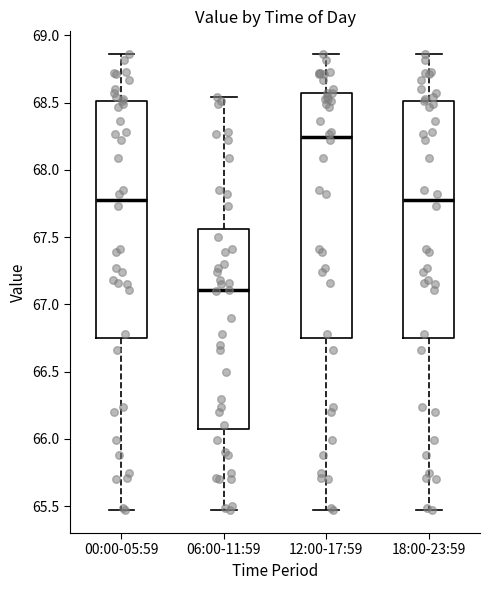

Reading left to right, read every box against the y-axis: the position of its median line, the range the box covers, and the ends of its whiskers. The values are not printed on the chart, so give them approximately, as read against the axis.

00:00-05:59: median 67.80, box 66.75 to 68.50, whiskers 65.45 to 68.85
06:00-11:59: median 67.10, box 66.05 to 67.55, whiskers 65.45 to 68.55
12:00-17:59: median 68.25, box 66.75 to 68.55, whiskers 65.45 to 68.85
18:00-23:59: median 67.80, box 66.75 to 68.50, whiskers 65.45 to 68.85